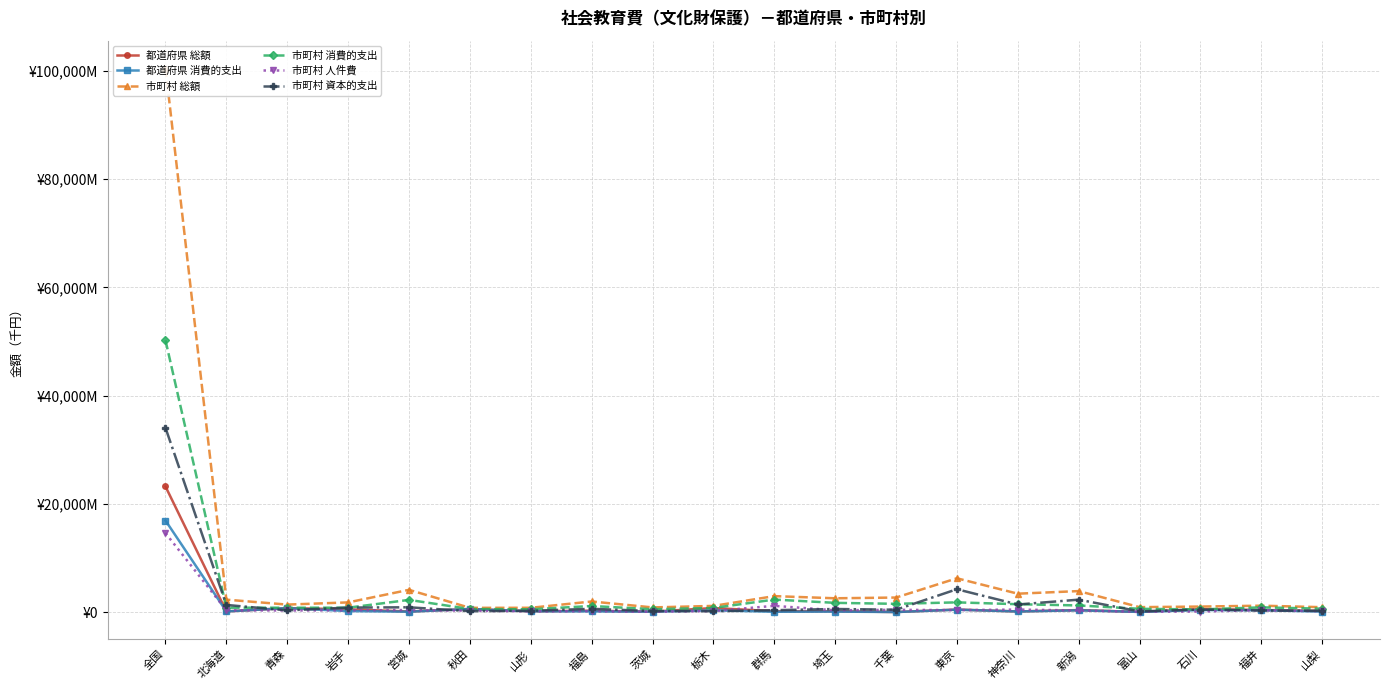

What is the value of the 都道府県 総額 point at the 15th from the left?

120361